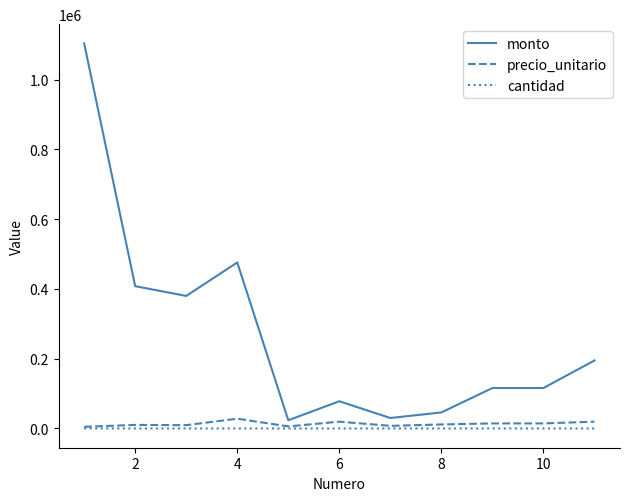

Which series has the largest range (max minus min)?

monto